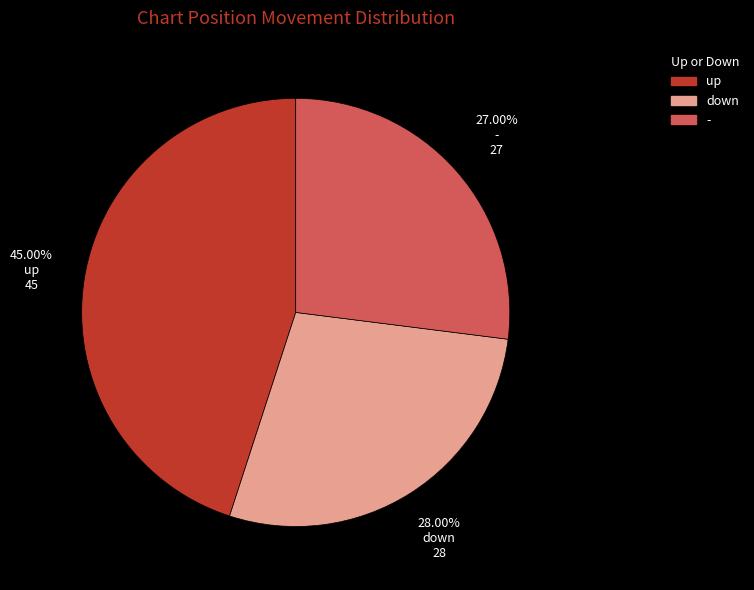

Count the number of slices in the pie.

3